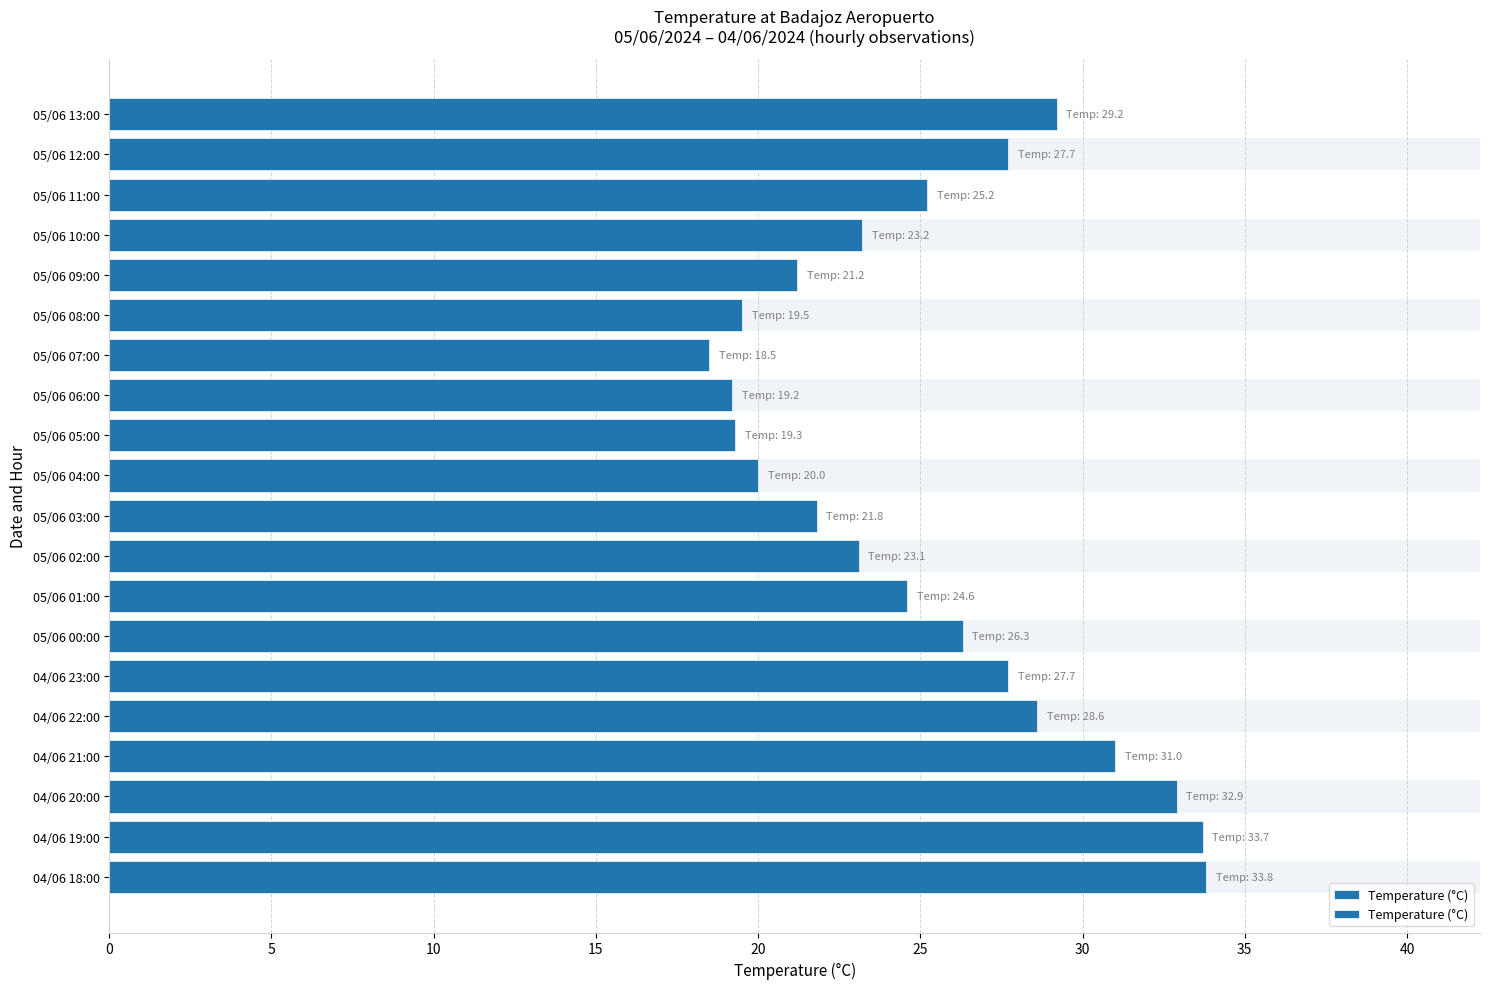

What is the greatest value displayed?

33.8